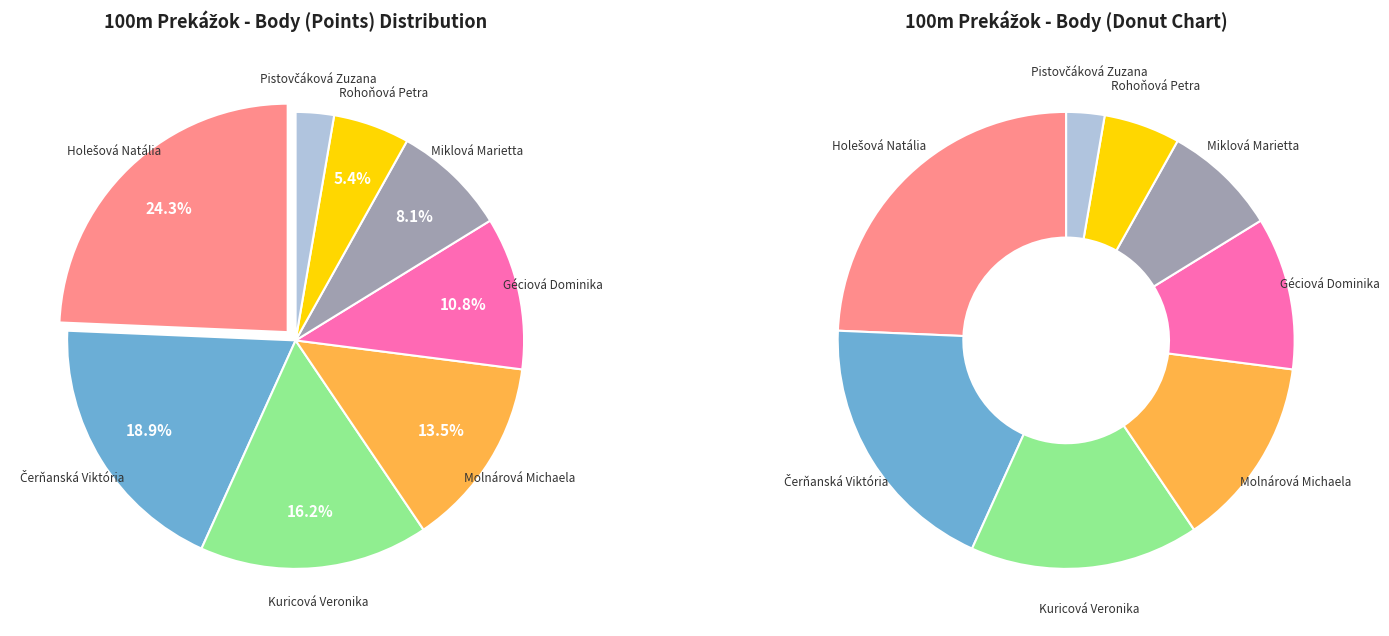

Approximately how many times larger is the value at Holešová Natália compared to Pistovčáková Zuzana?

9.0